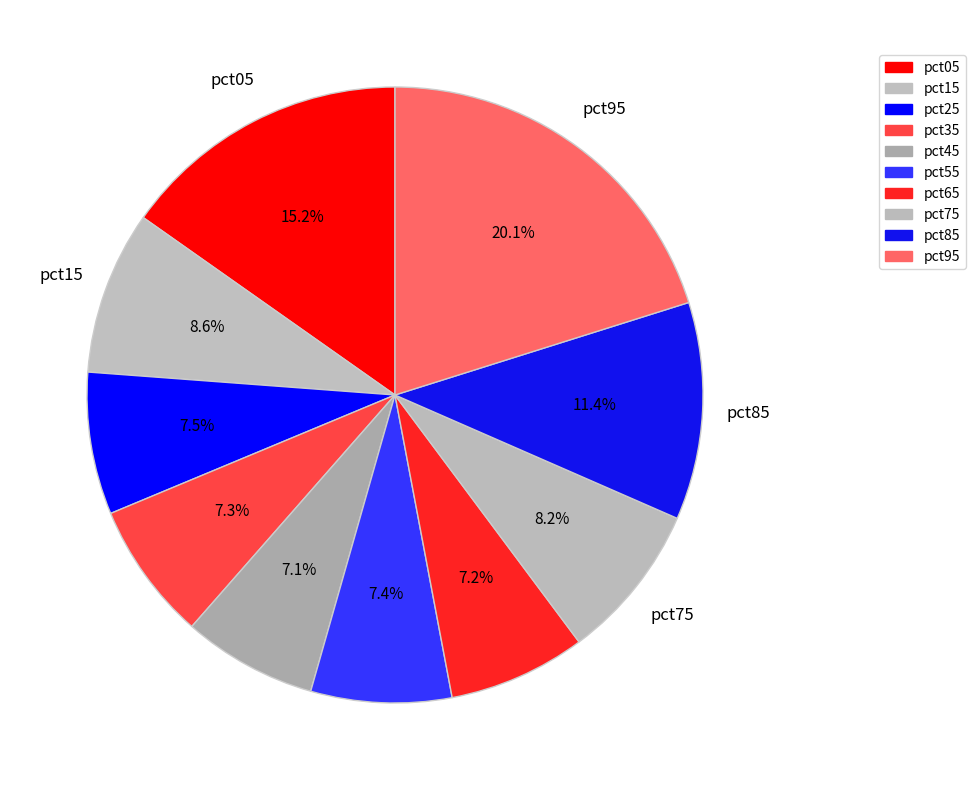

To the nearest percent, what percentage of the pie is pct65?

7%